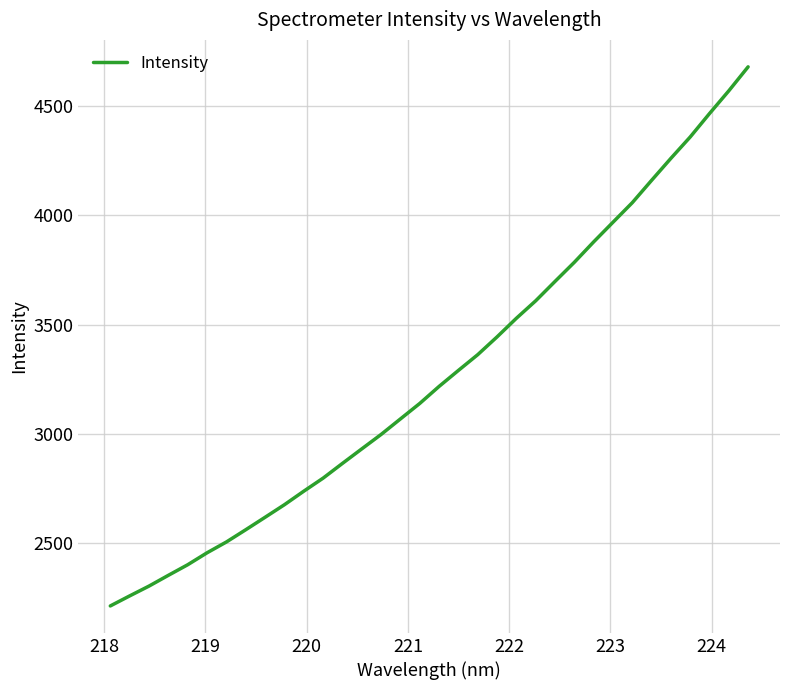

What is the maximum value shown in the chart?

4681.0